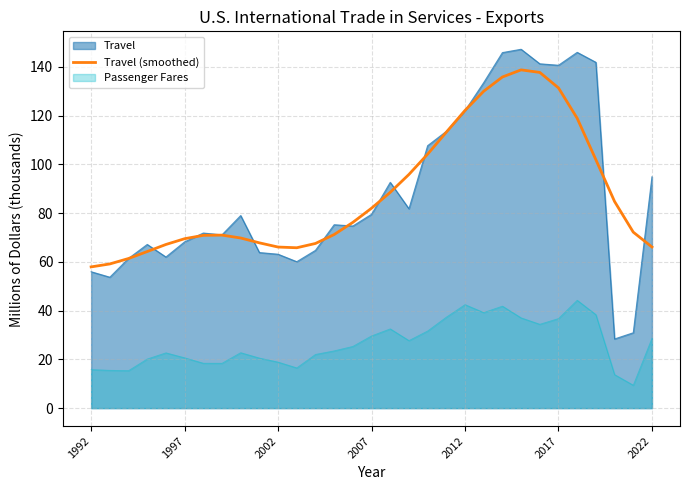

Rank the series at 2017 from lowest to highest value.

Passenger Fares, Travel (smoothed), Travel